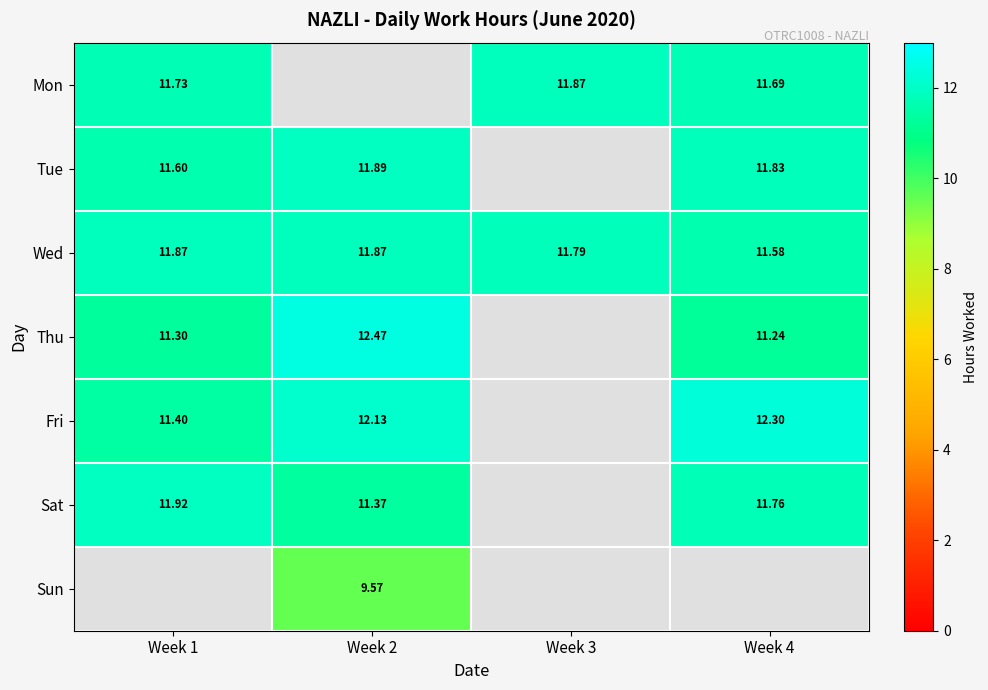

Is the value of Sat at Week 1 greater than the value of Fri at Week 4?

No